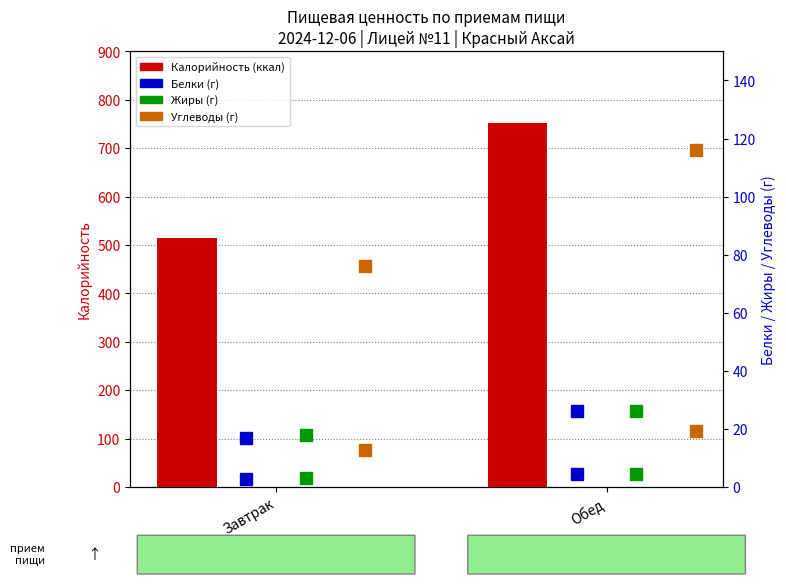

Which series has the widest spread of values?

Калорийность